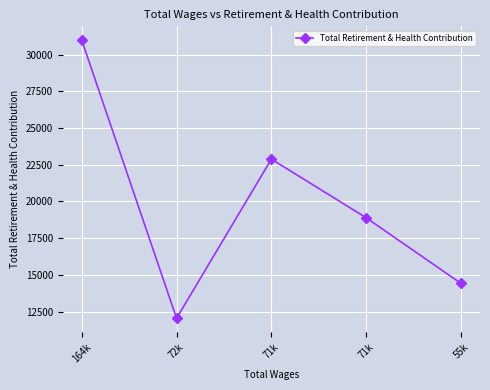

How many lines are shown in the chart?

1